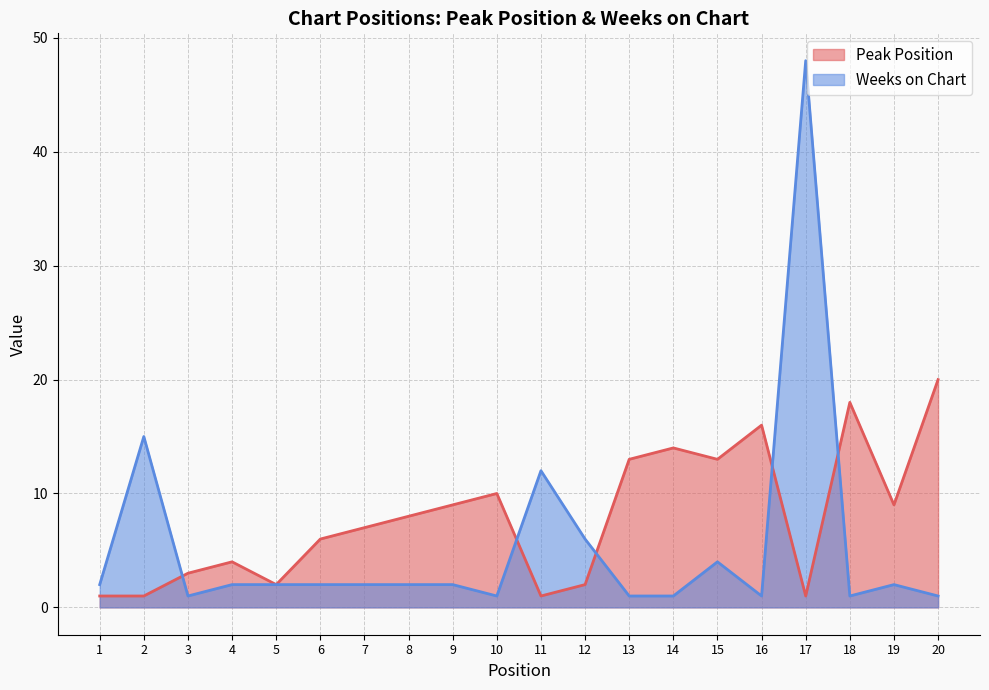

True or false: Peak Position has a value of 26 at 16.

False